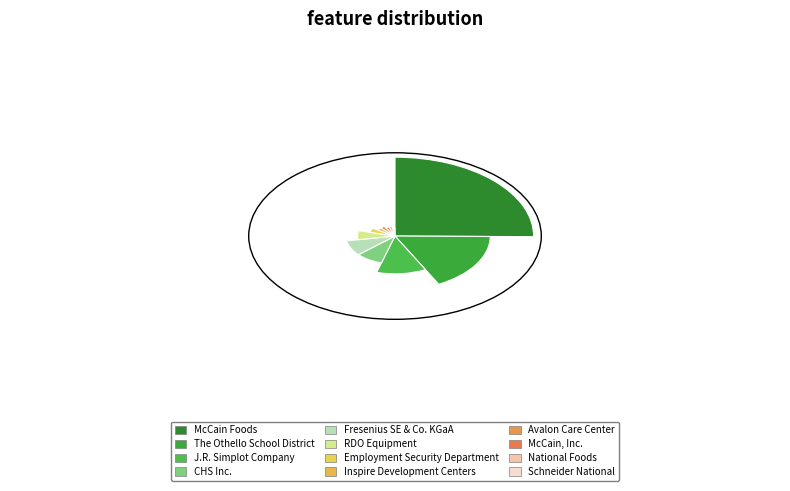

Which has a higher value, CHS Inc. or Avalon Care Center?

CHS Inc.